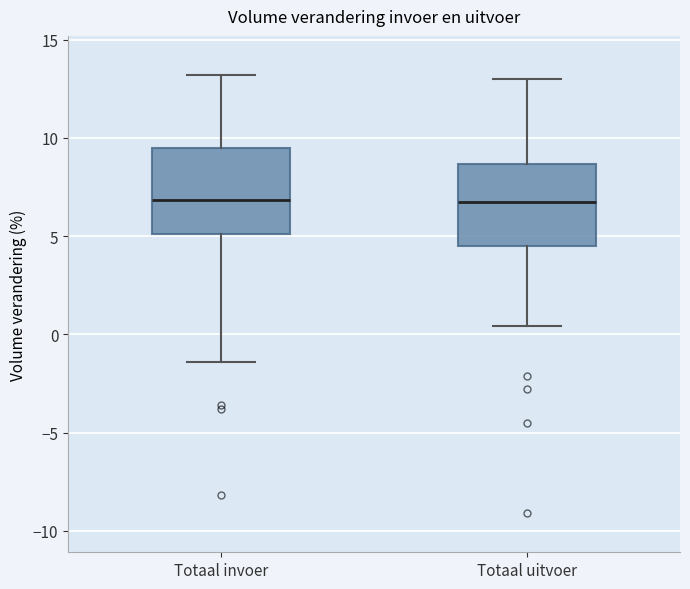

Reading left to right, read every box against the y-axis: the position of its median line, the range the box covers, and the ends of its whiskers. The values are not printed on the chart, so give them approximately, as read against the axis.

Totaal invoer: median 7.0, box 5.0 to 9.5, whiskers -1.5 to 13.0
Totaal uitvoer: median 7.0, box 4.5 to 8.5, whiskers 0.5 to 13.0